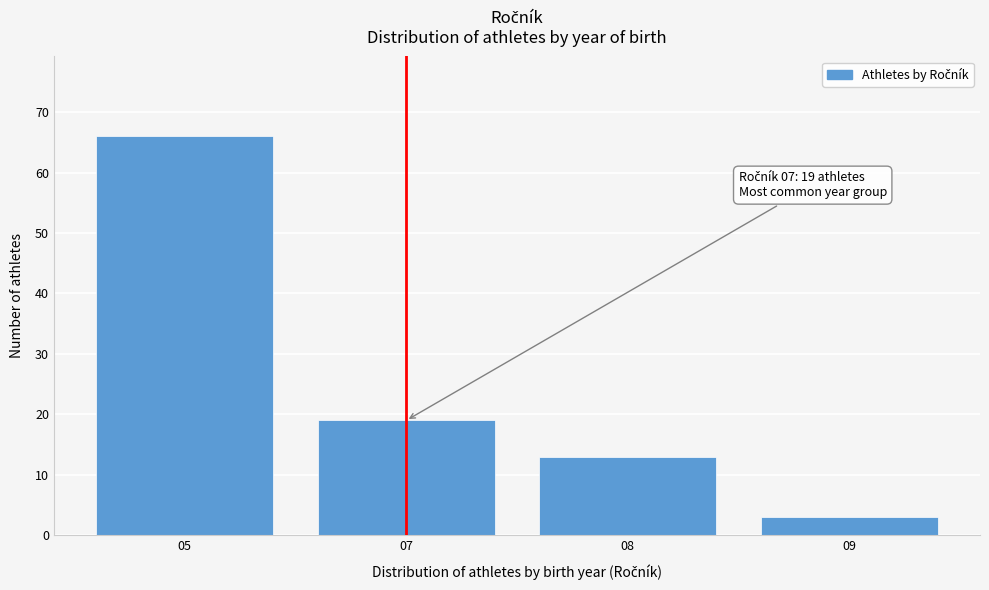

Reading left to right, extract all data points from this chart.

05=66	07=19	08=13	09=3